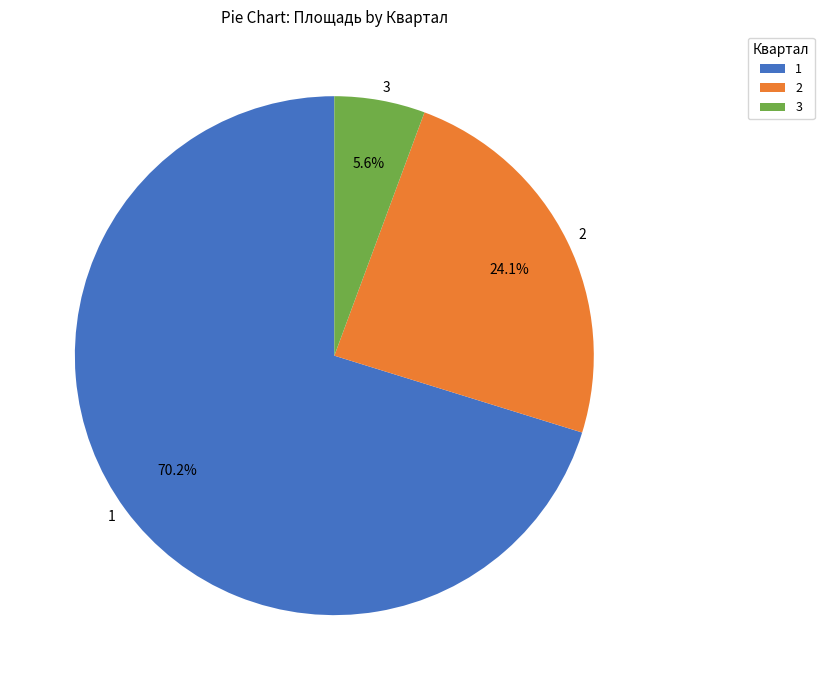

Is it true that 1 is 17% of the pie?

False